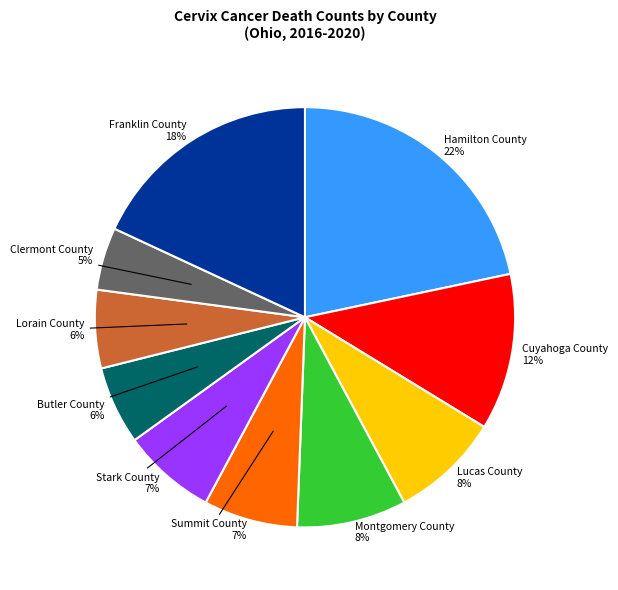

What percentage is the Butler County slice, to the nearest percent?

6%